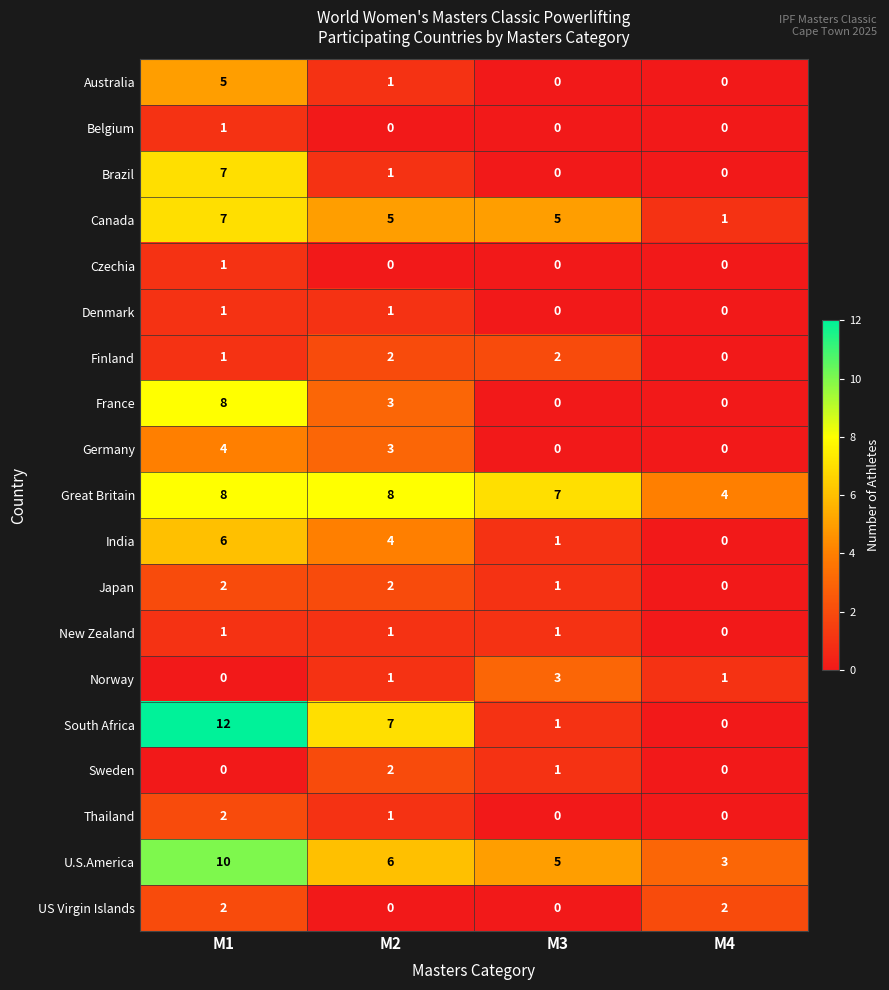

Which series has the largest total across all categories?

Great Britain